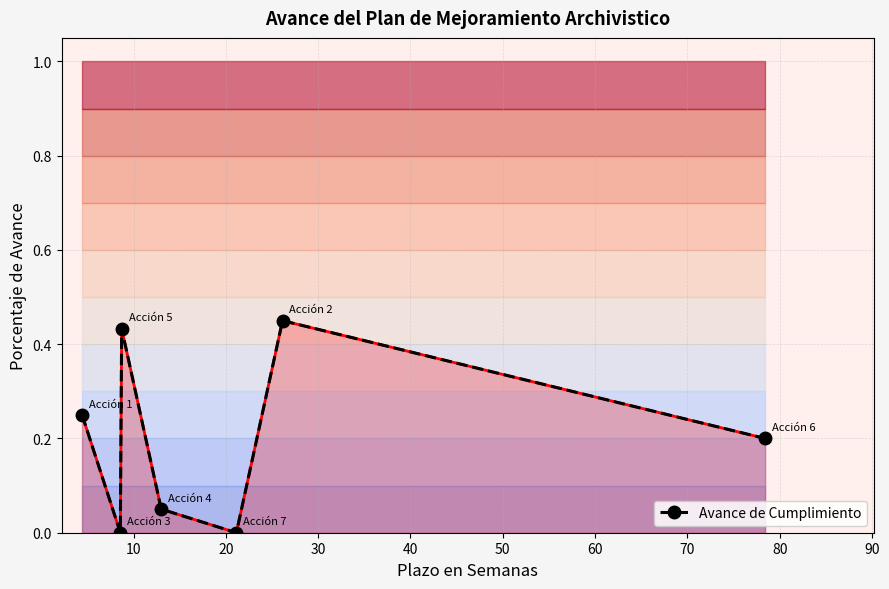

What is the difference between the second highest and minimum values?

0.4